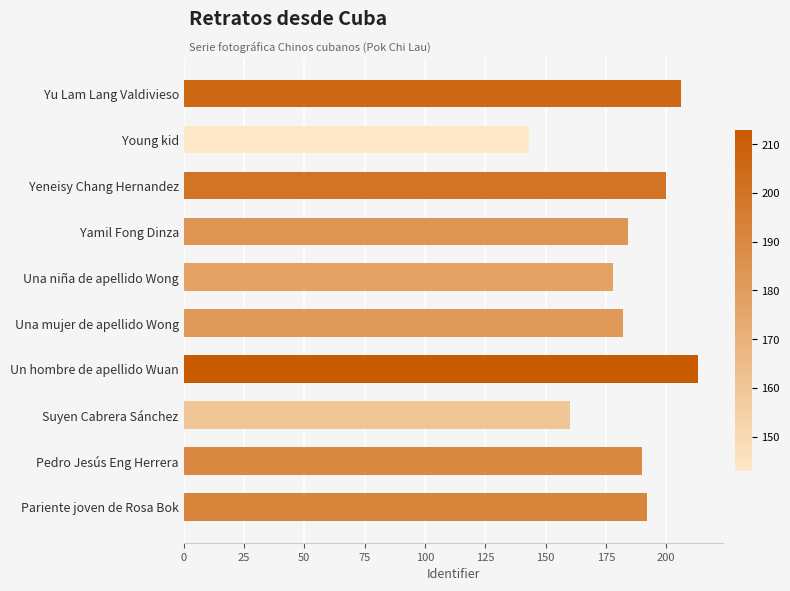

What is the difference between the maximum and second lowest values?

53